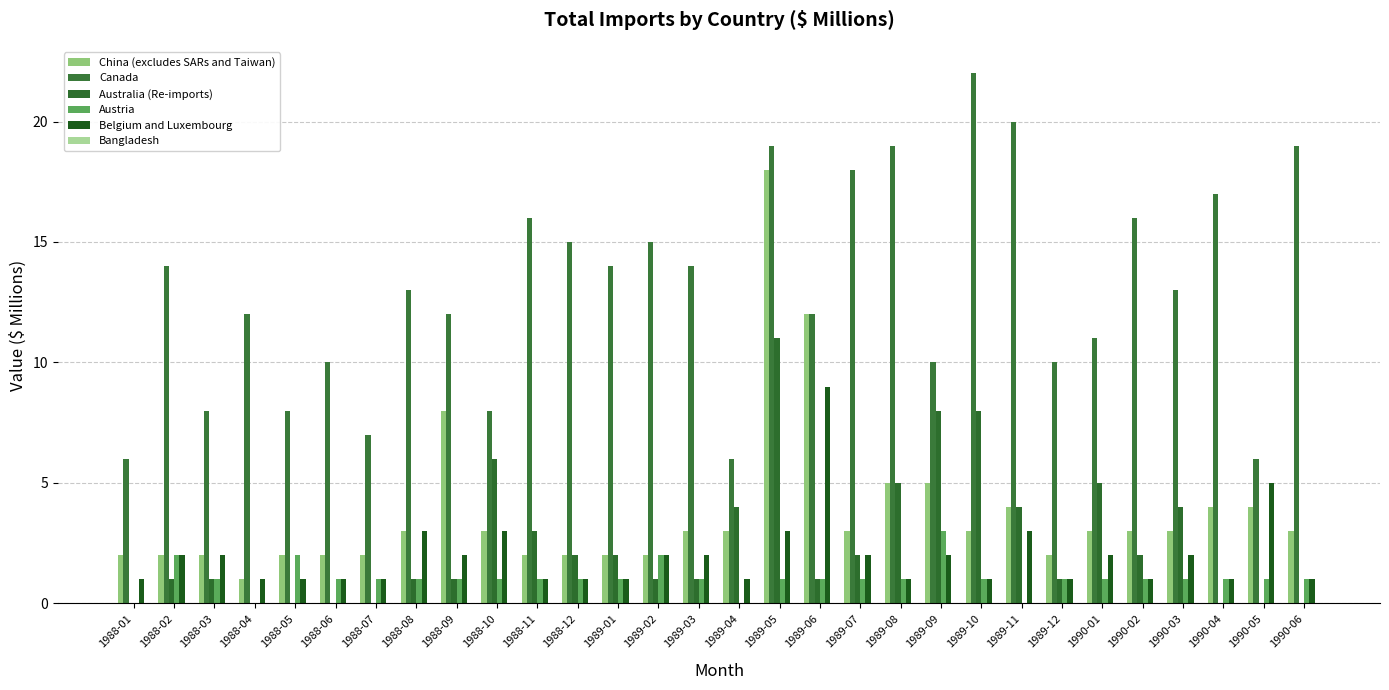

At which category is the sum across all series the highest?

1989-05